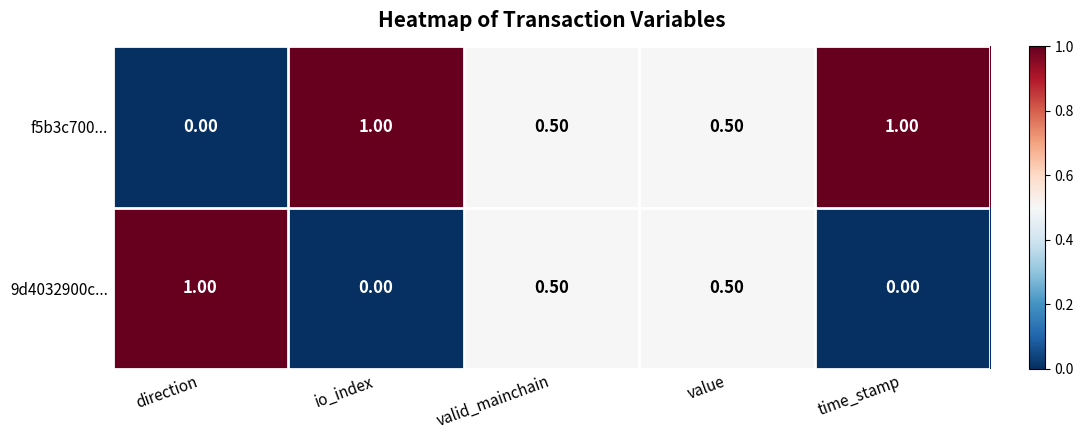

What is the difference between the highest and lowest values at time_stamp?

1.0